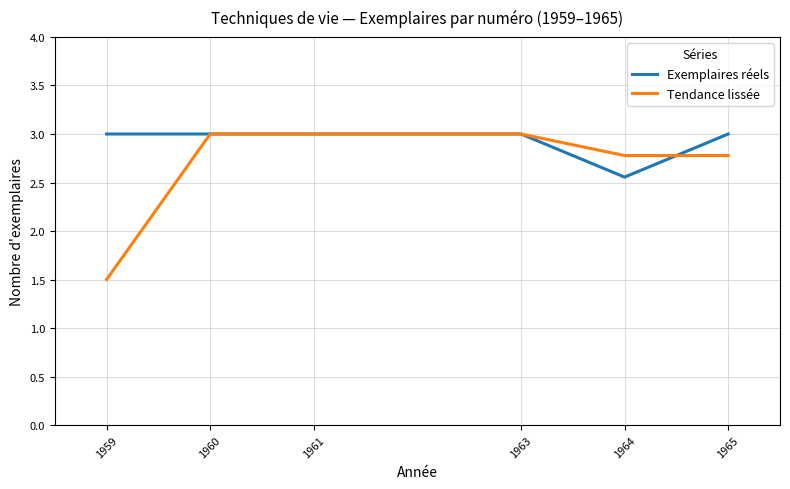

What is the total value across all series at 1963?

6.0